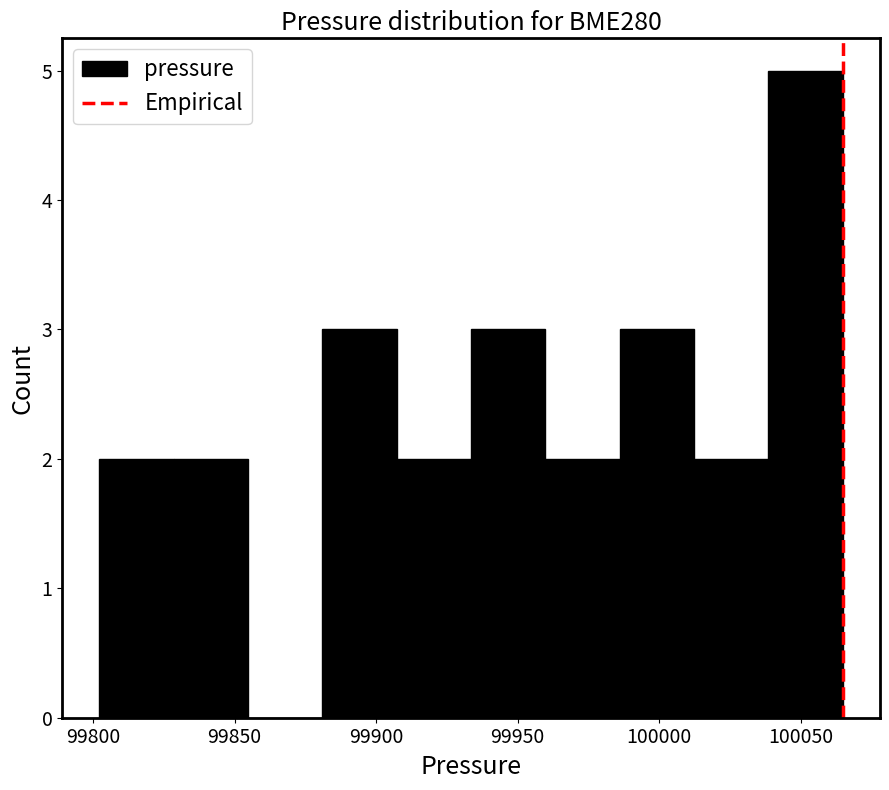

Over which range of the x-axis is the bar tallest?

100040 to 100065